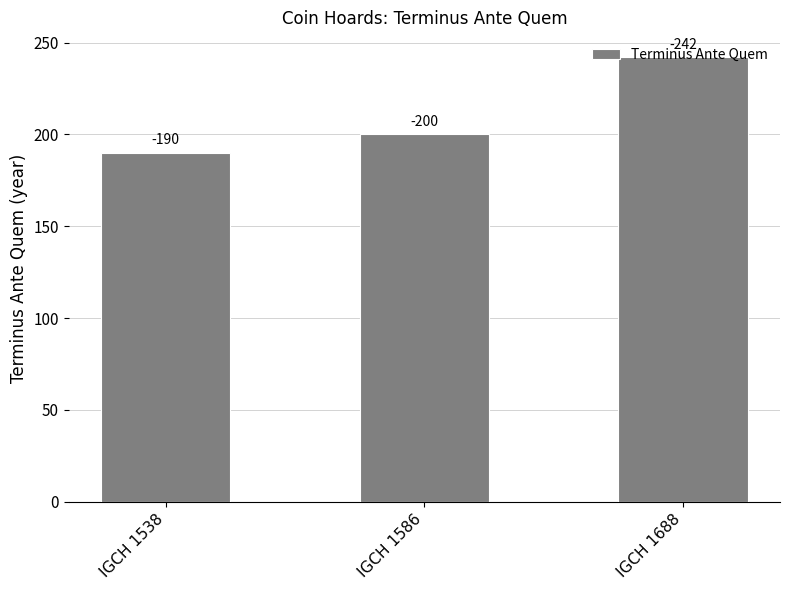

At which category does the chart reach its minimum across all series?

IGCH 1538